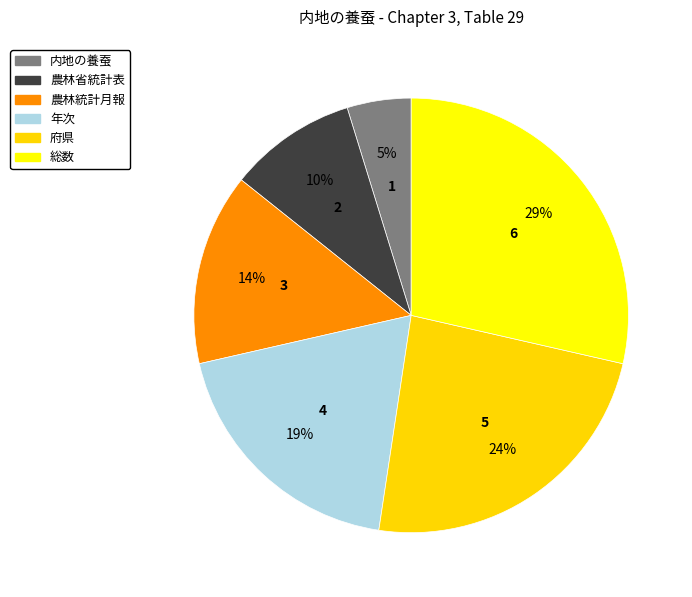

What percentage is NOT represented by 内地の養蚕?

95.2%